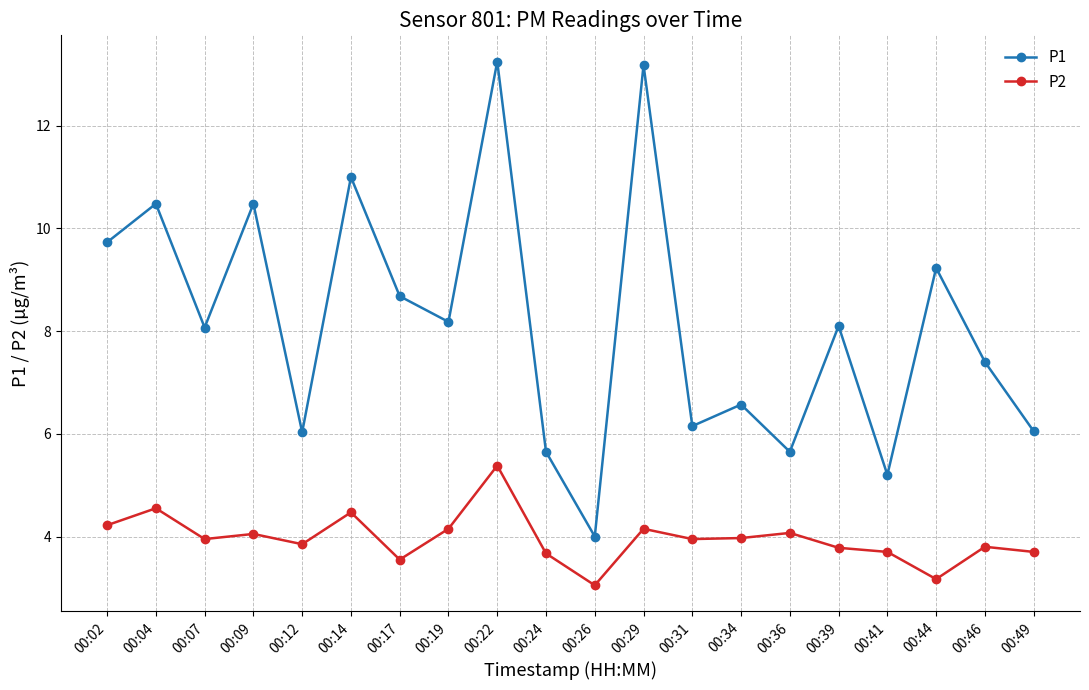

What is the sum of the P2 values at 00:24 and 00:04?

8.2